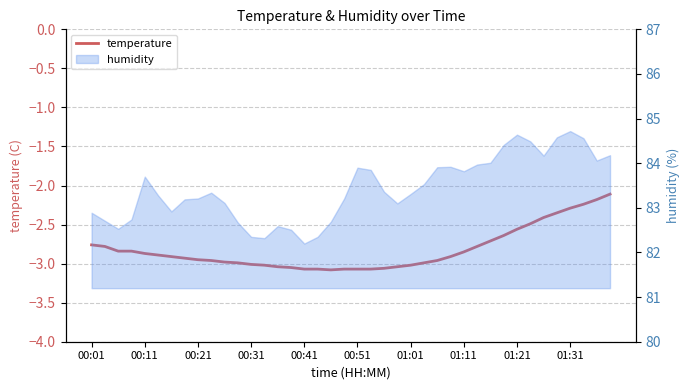

What is the difference between the second highest and minimum values?

0.9